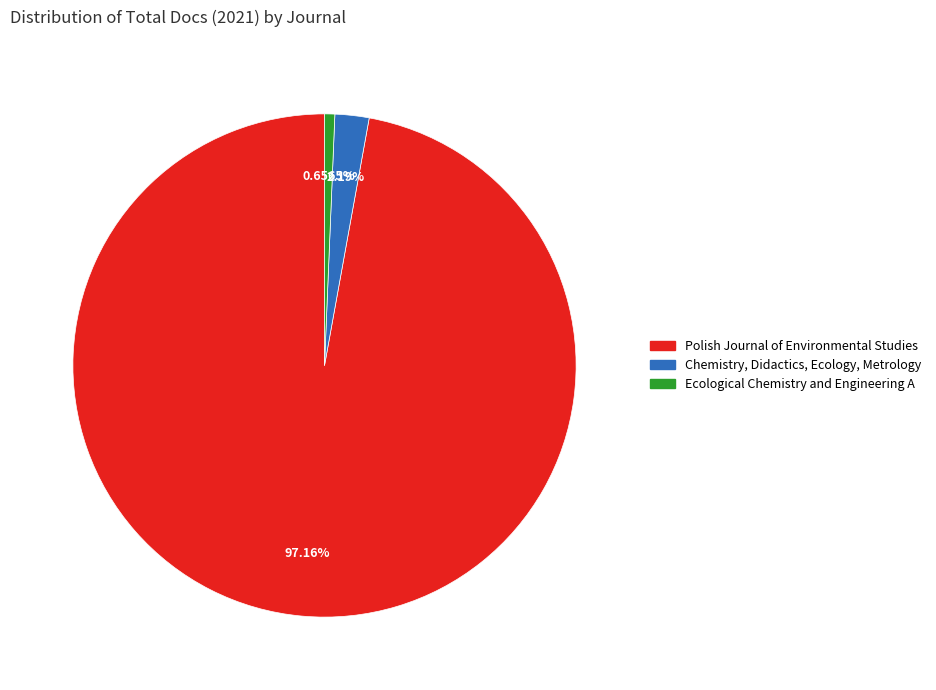

Approximately how many times larger is the value at Ecological Chemistry and Engineering A compared to Chemistry, Didactics, Ecology, Metrology?

0.3